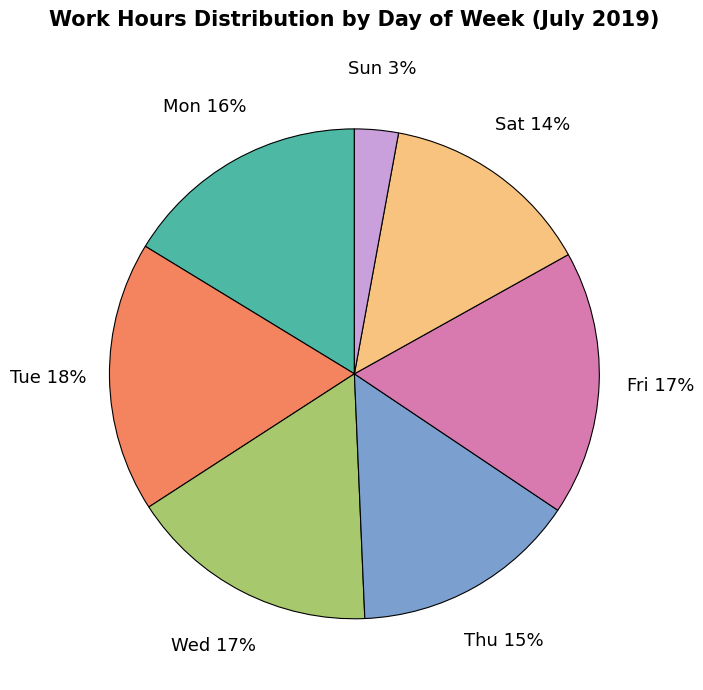

To the nearest percent, what is the average slice percentage?

14%